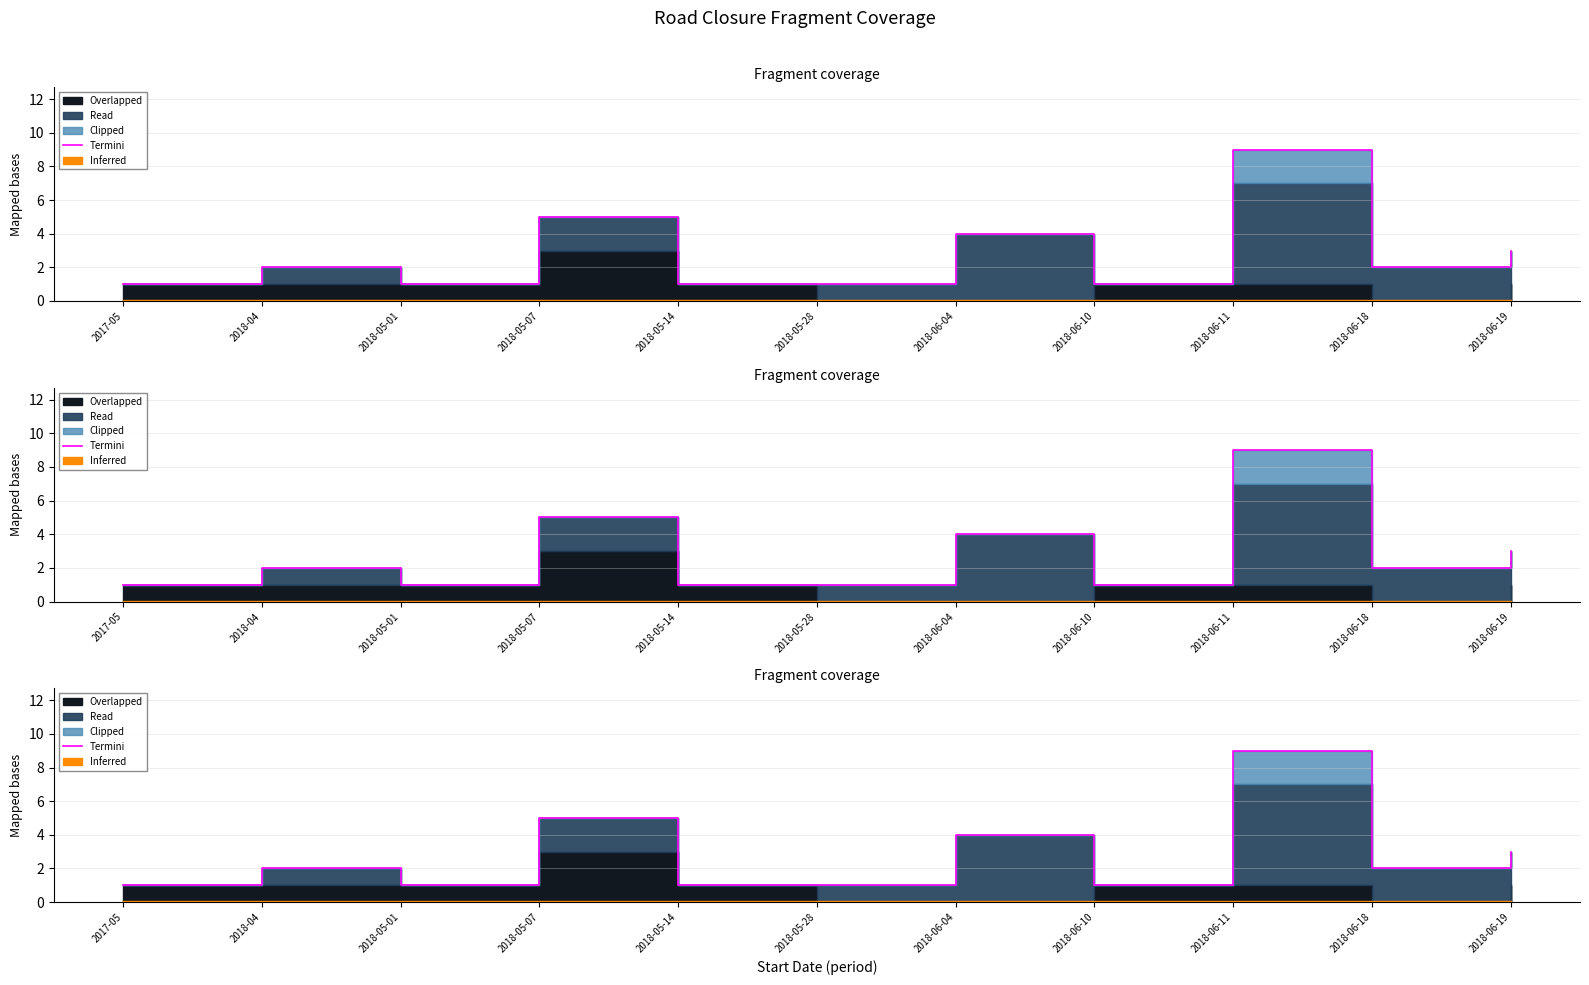

Which category has the highest value across all series?

2018-06-11